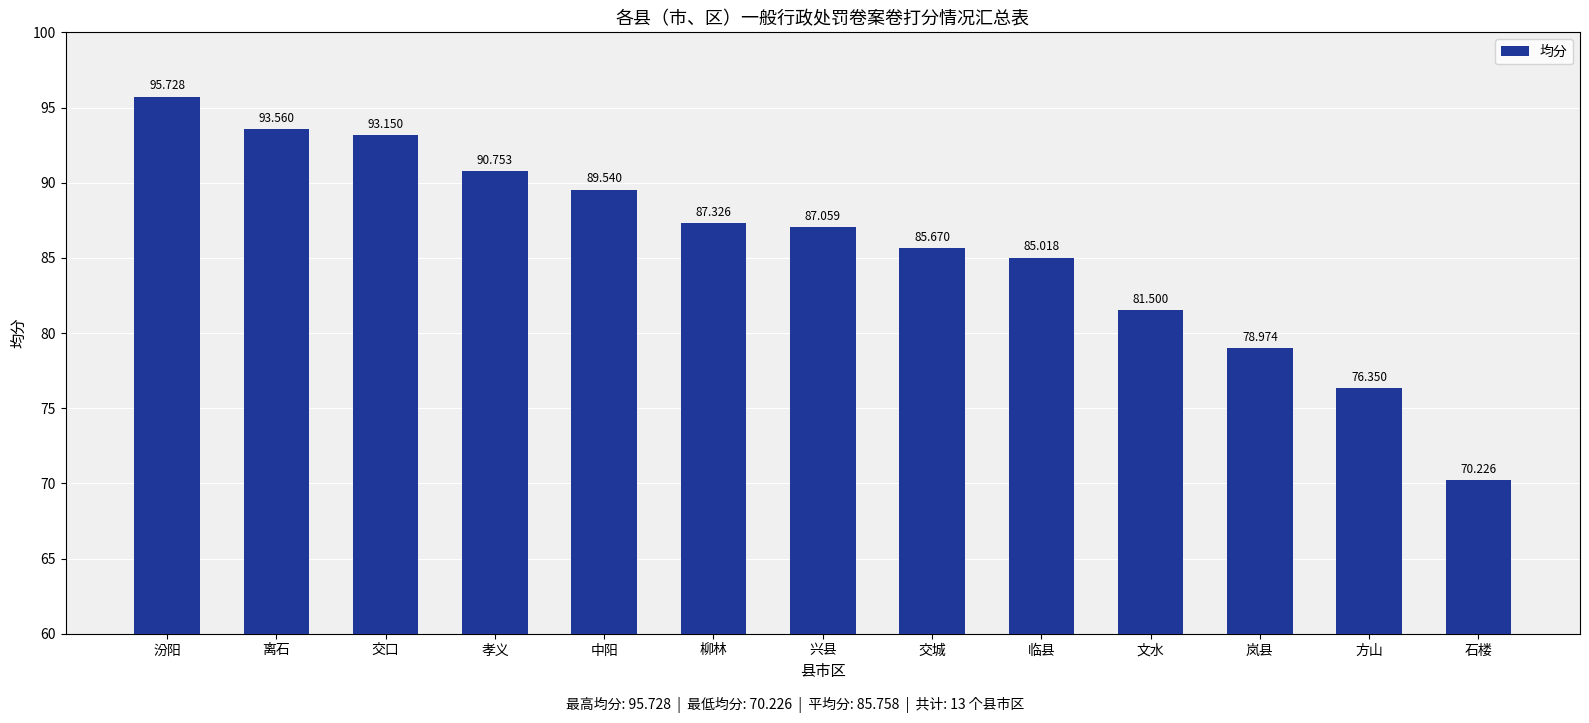

What is the sum of all values?

1114.9